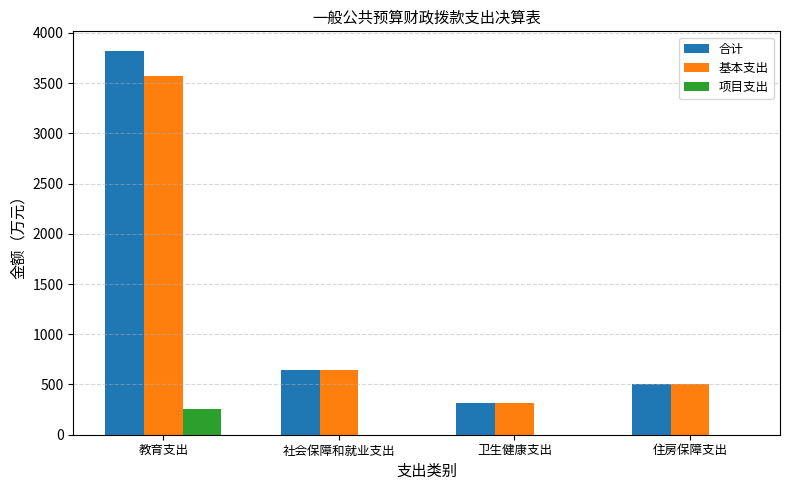

What is the approximate value of 合计 at 教育支出?

3824.4